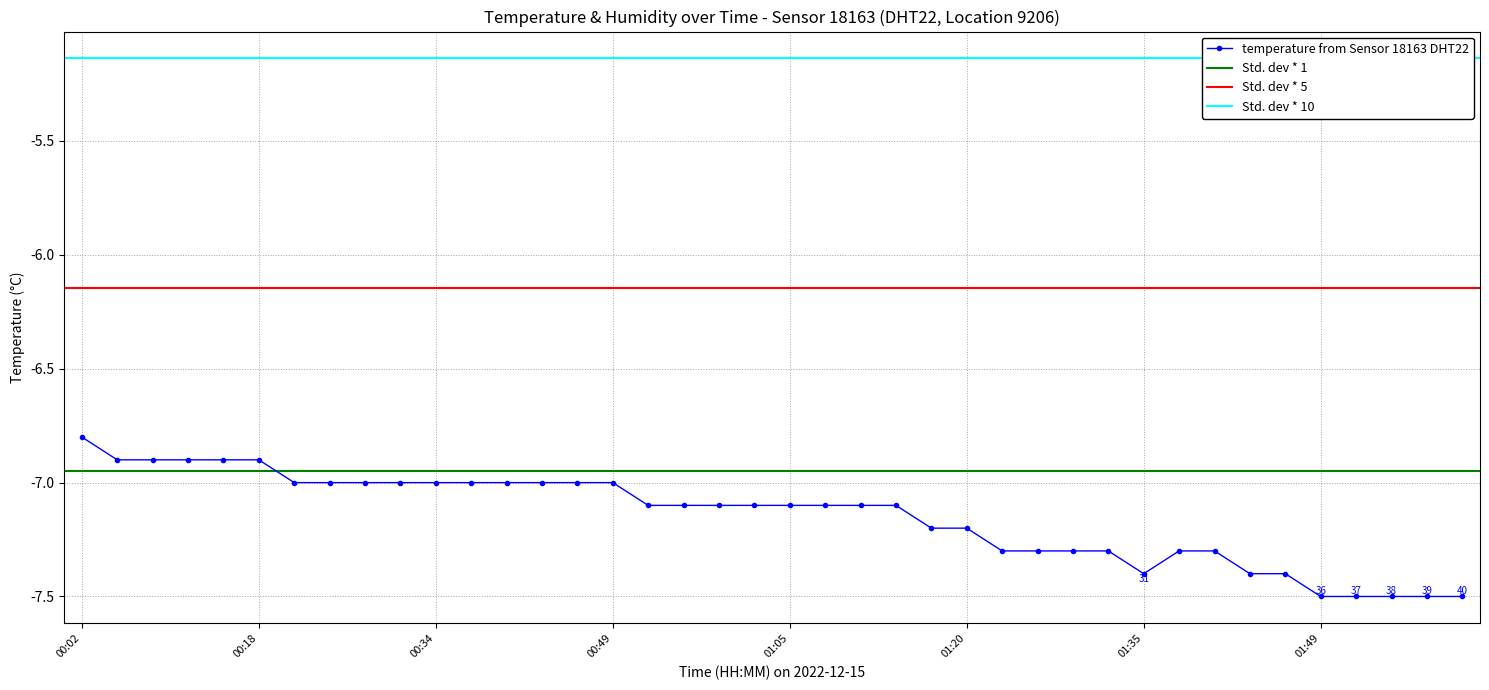

List the labels in order of value, smallest first.

01:49, 01:52, 01:55, 01:57, 02:00, 01:35, 01:43, 01:46, 01:23, 01:26, 01:29, 01:32, 01:38, 01:40, 01:17, 01:20, 00:52, 00:55, 00:58, 01:02, 01:05, 01:08, 01:11, 01:14, 00:21, 00:24, 00:27, 00:31, 00:34, 00:37, 00:40, 00:43, 00:46, 00:49, 00:06, 00:09, 00:12, 00:15, 00:18, 00:02